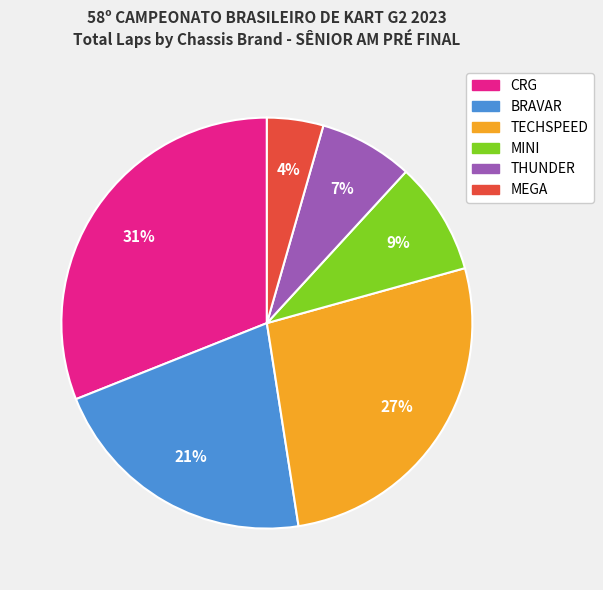

How many segments does this pie chart have?

6